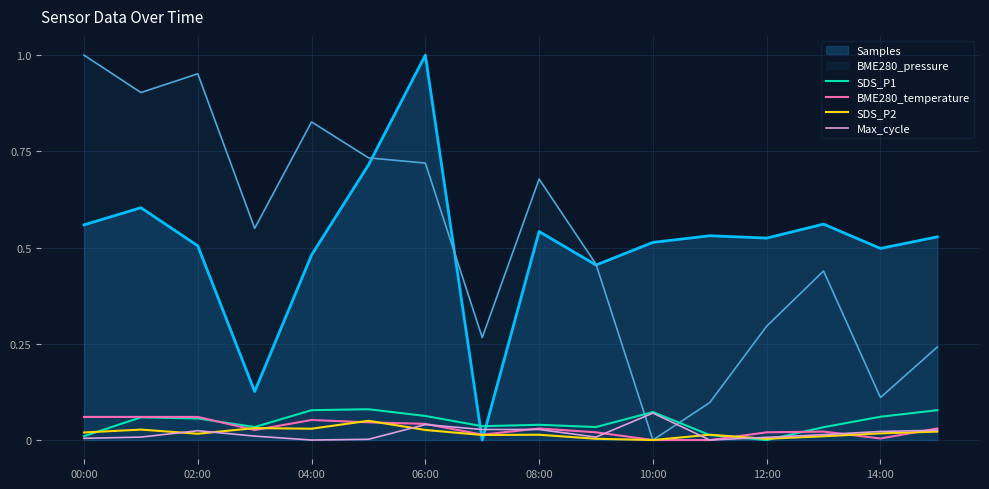

The value of Samples at 06:00 is 1.5. True or false?

False